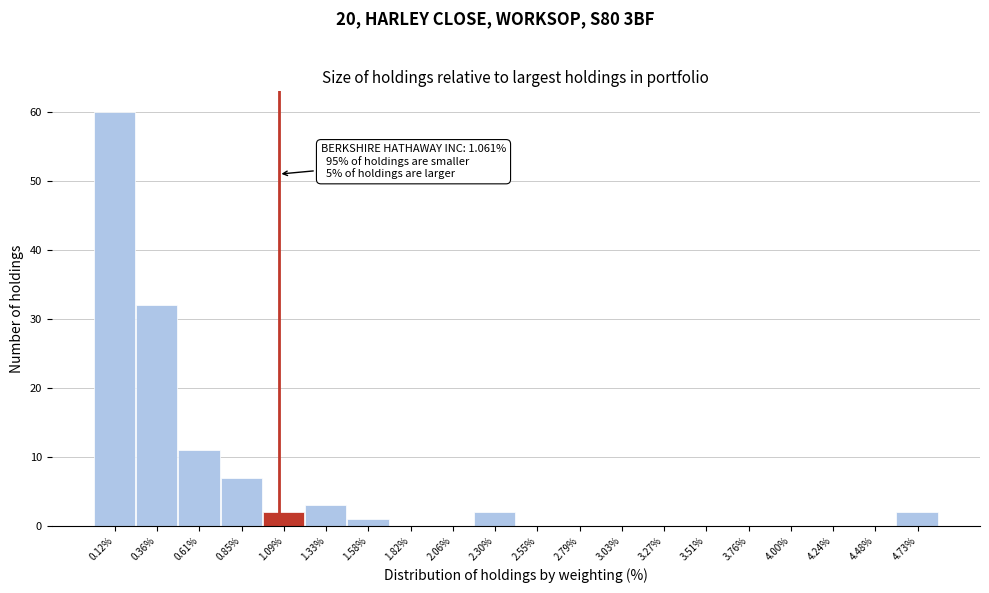

Over which range of the x-axis is the bar tallest?

0.00 to 0.25